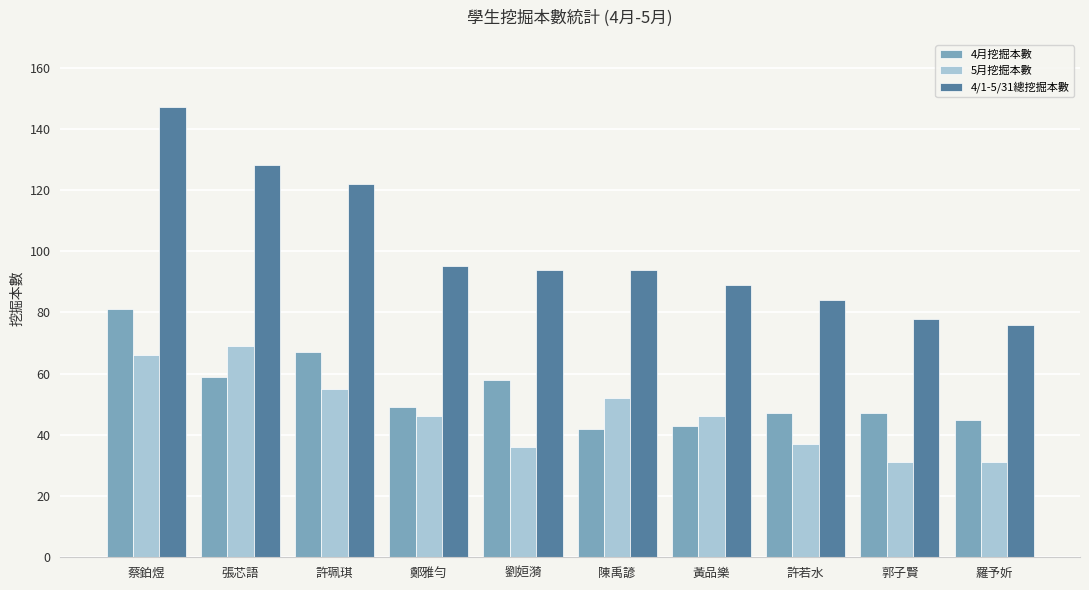

Reading left to right, what are all the values shown in this chart?

4月挖掘本數: 蔡鉑煜=81	張芯語=59	許珮琪=67	鄭雅勻=49	劉姮漪=58	陳禹諺=42	黃品樂=43	許若水=47	郭子賢=47	羅予妡=45
5月挖掘本數: 蔡鉑煜=66	張芯語=69	許珮琪=55	鄭雅勻=46	劉姮漪=36	陳禹諺=52	黃品樂=46	許若水=37	郭子賢=31	羅予妡=31
4/1-5/31總挖掘本數: 蔡鉑煜=147	張芯語=128	許珮琪=122	鄭雅勻=95	劉姮漪=94	陳禹諺=94	黃品樂=89	許若水=84	郭子賢=78	羅予妡=76